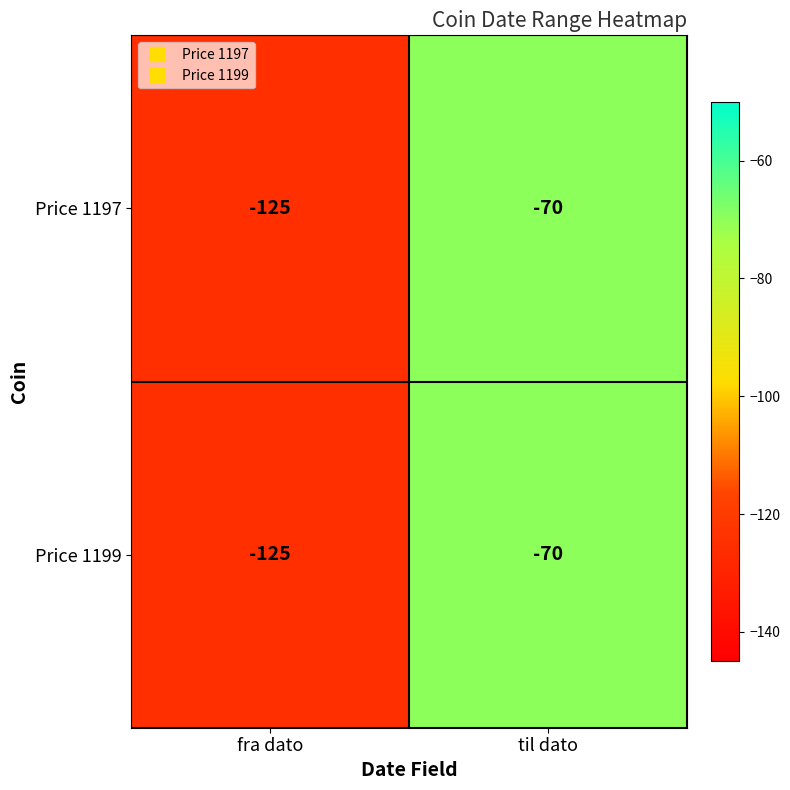

Read the Price 1197 value at fra dato, to the nearest 10.

-120